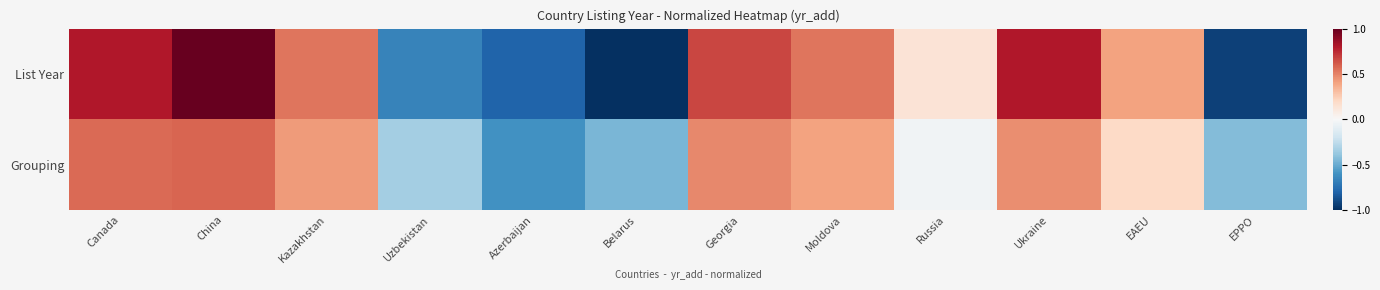

Reading left to right, extract all data points from this chart.

List Year: Canada=0.8	China=1.0	Kazakhstan=0.5	Uzbekistan=-0.7	Azerbaijan=-0.8	Belarus=-1.0	Georgia=0.7	Moldova=0.5	Russia=0.1	Ukraine=0.8	EAEU=0.4	EPPO=-0.9
Grouping: Canada=0.6	China=0.6	Kazakhstan=0.4	Uzbekistan=-0.3	Azerbaijan=-0.6	Belarus=-0.5	Georgia=0.5	Moldova=0.4	Russia=-0.0	Ukraine=0.5	EAEU=0.2	EPPO=-0.4